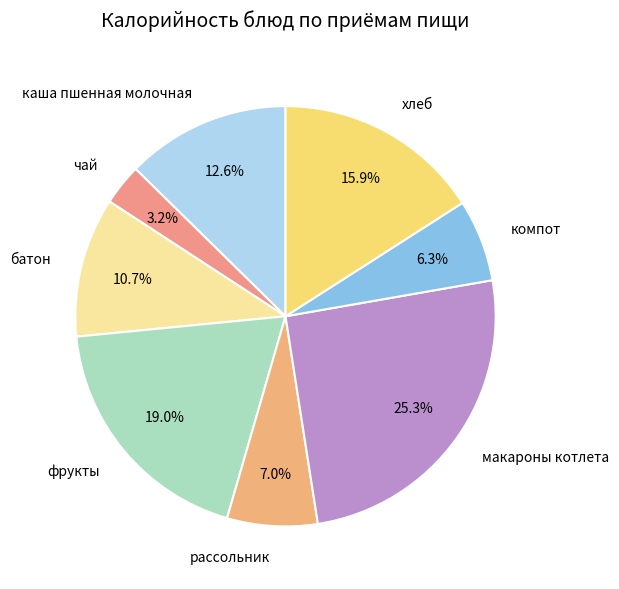

Which has a higher value, хлеб or батон?

хлеб